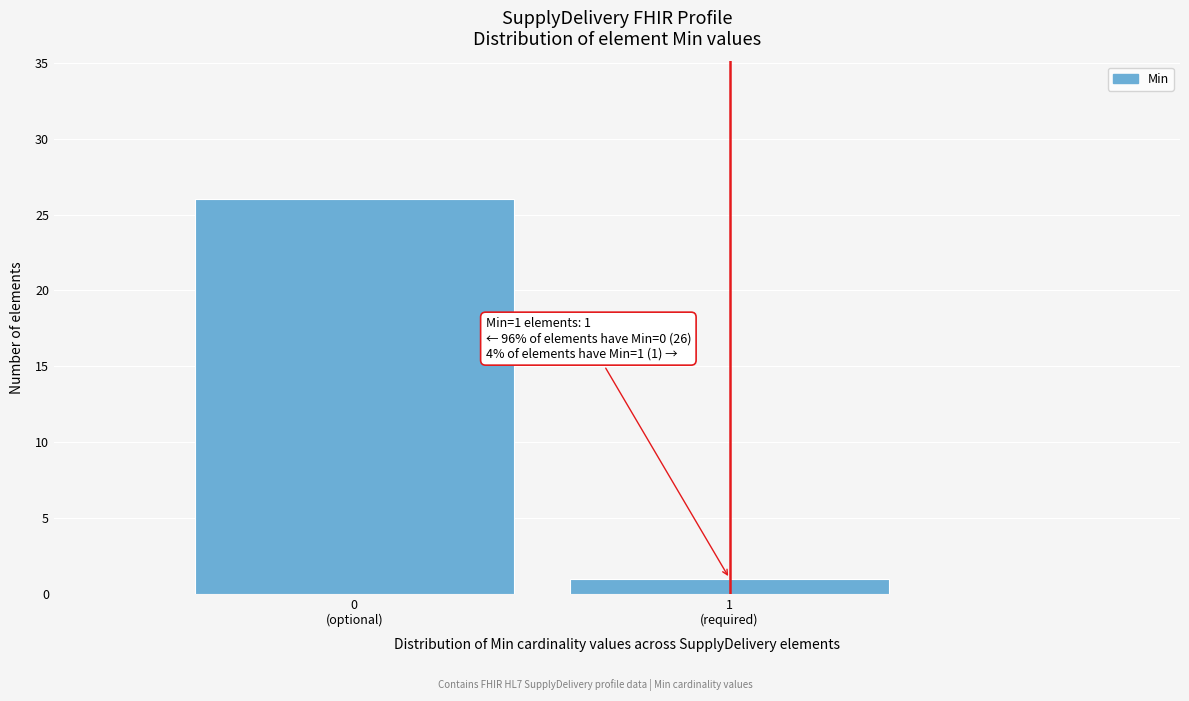

Reading right to left, extract all data points from this chart.

1	26